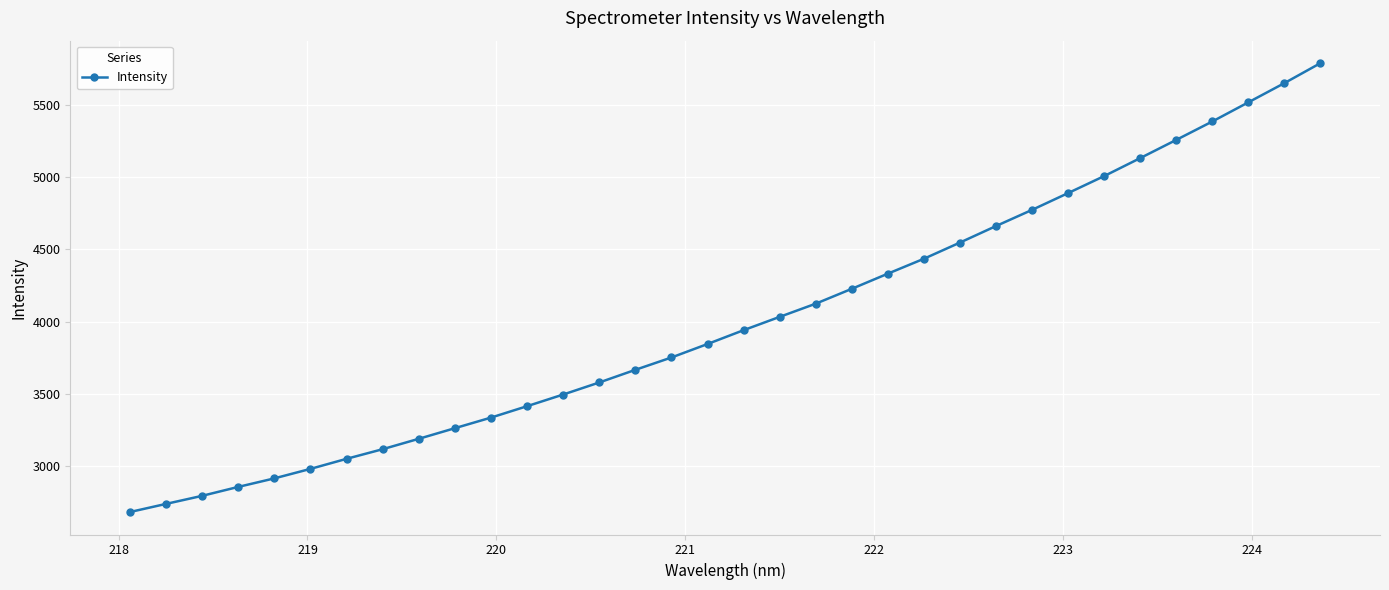

How many distinct data groups are displayed?

1